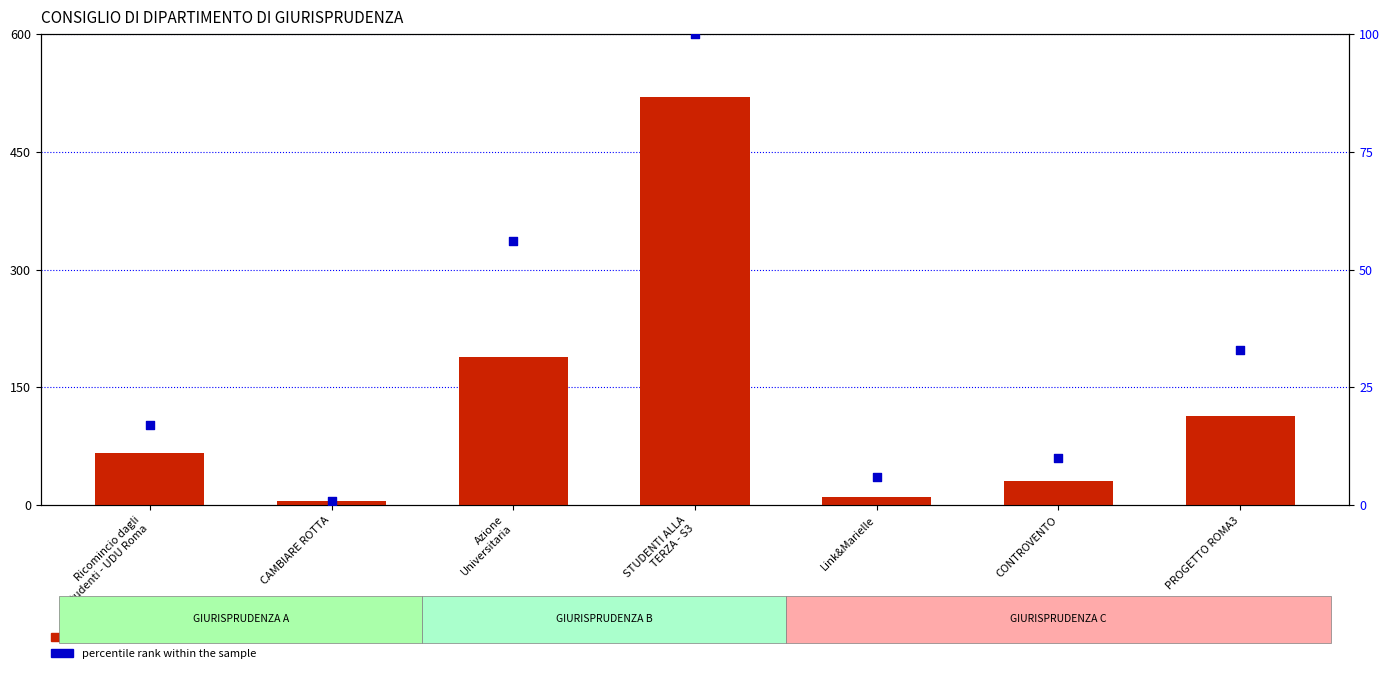

Is the value of totale voti at Ricomincio dagli
Studenti - UDU Roma greater than the value of percentile rank within the sample at Ricomincio dagli
Studenti - UDU Roma?

Yes